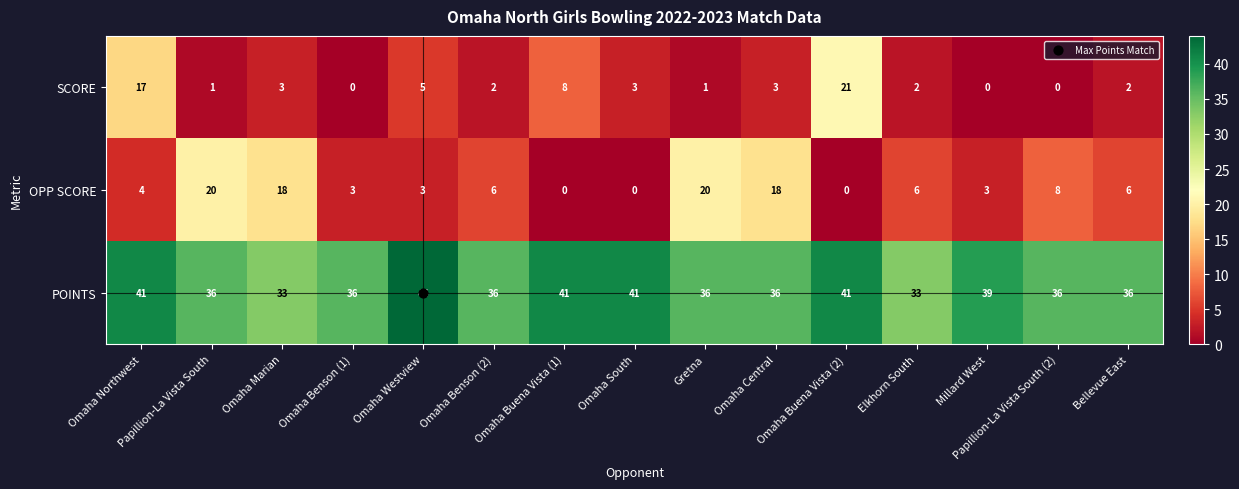

What is the maximum value for OPP SCORE?

20